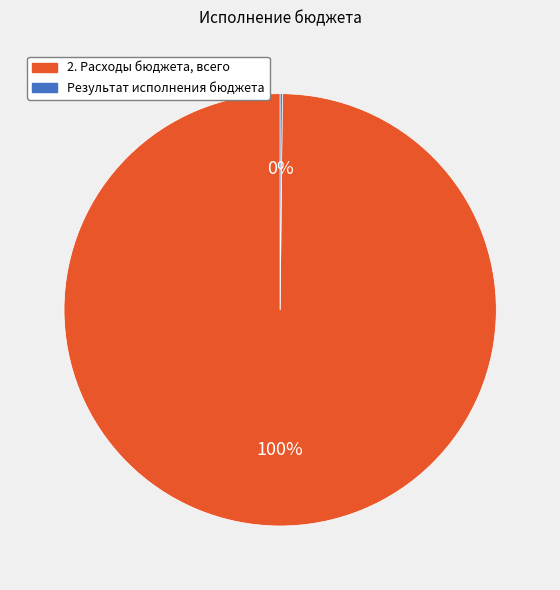

To the nearest percent, what is the difference between the largest and smallest slice percentages?

100%